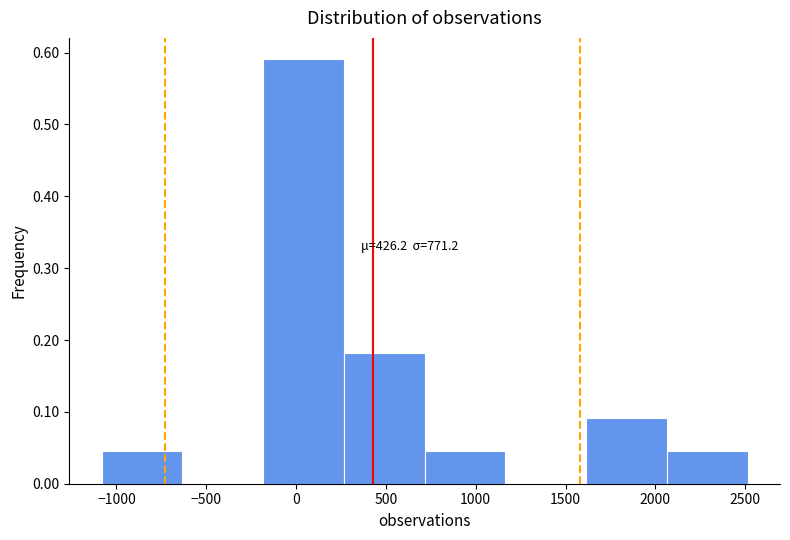

Over which range of the x-axis is the bar tallest?

-200 to 250